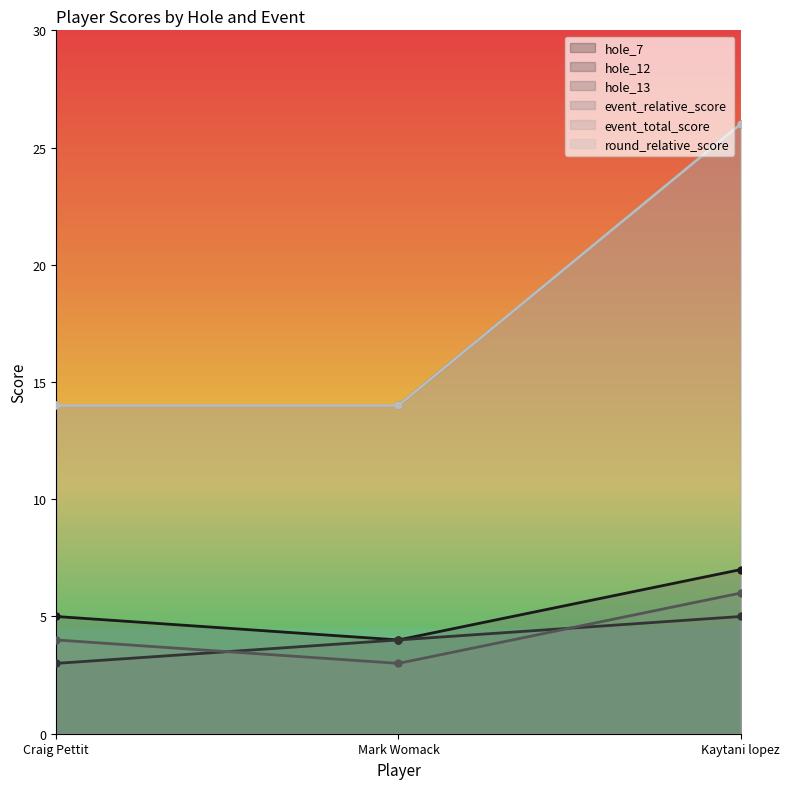

Does the chart display data point markers on the line(s)?

Yes